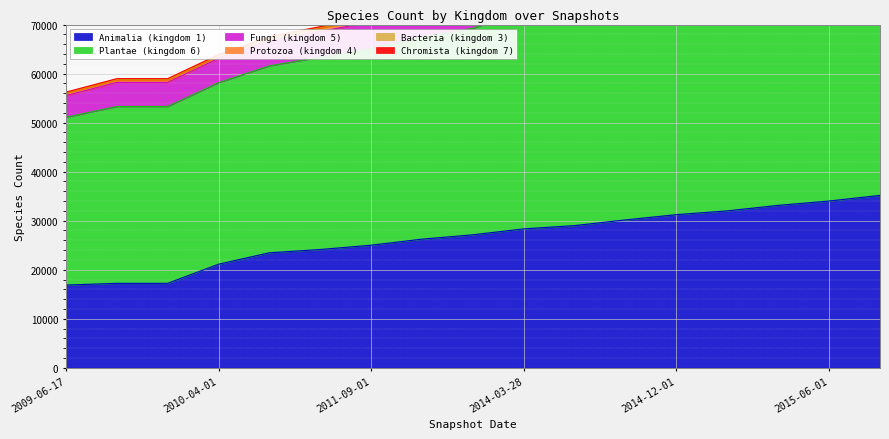

What is the total value across all series at 2015-03-01?

209314